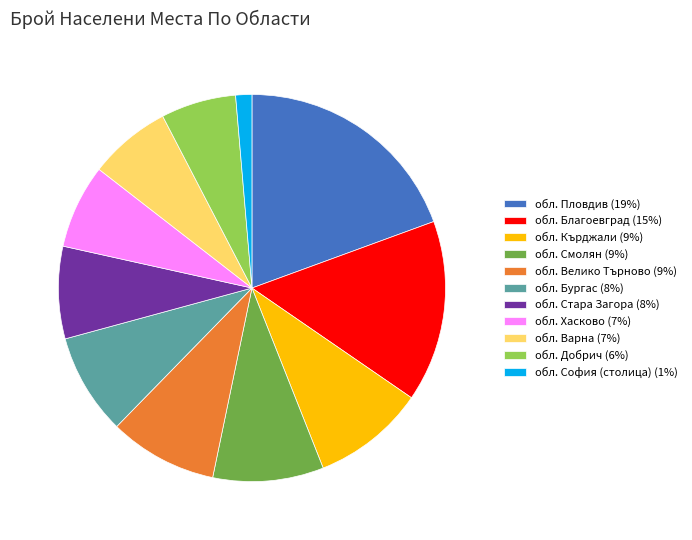

Does обл. Бургас (8%) represent more than half of the total?

No